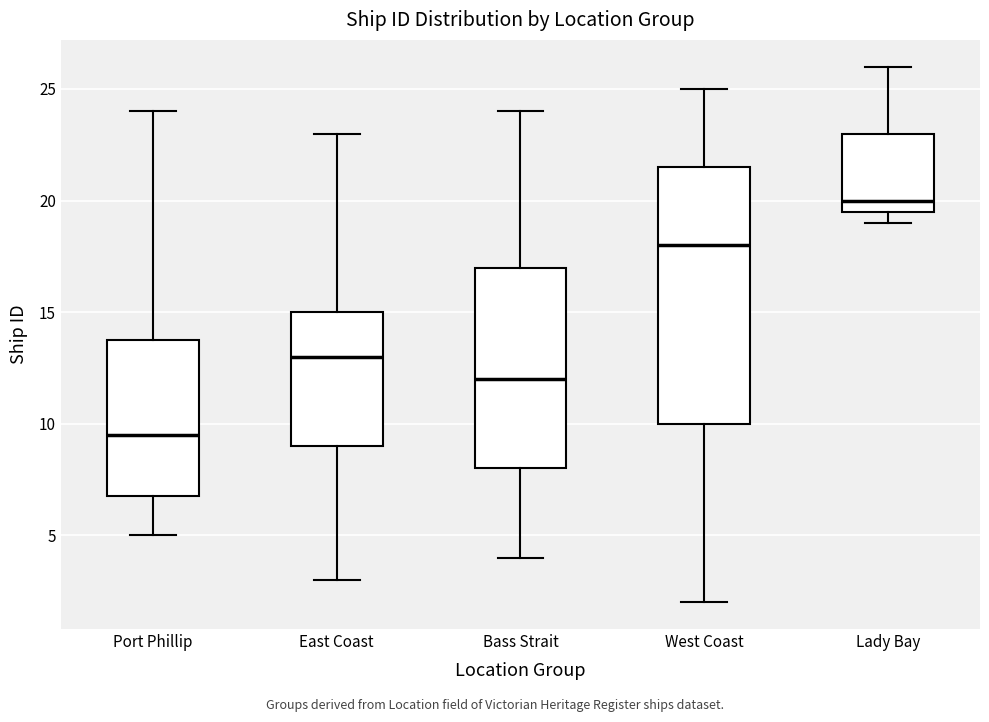

Which box has the highest median line?

Lady Bay